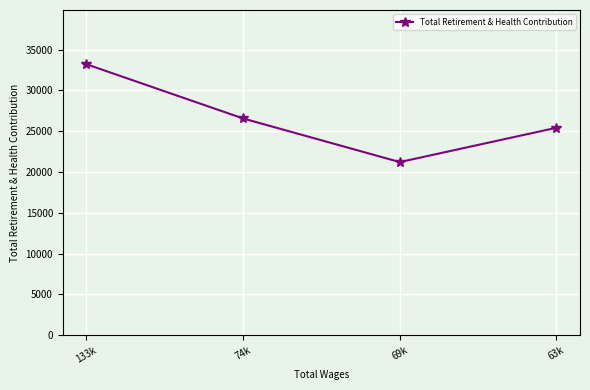

Does the chart have visible grid lines?

Yes